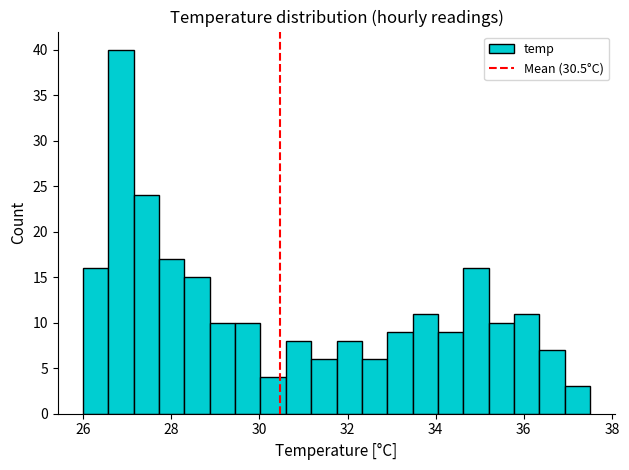

Read against the x-axis, roughly where is the centre of the tallest bar?

26.8